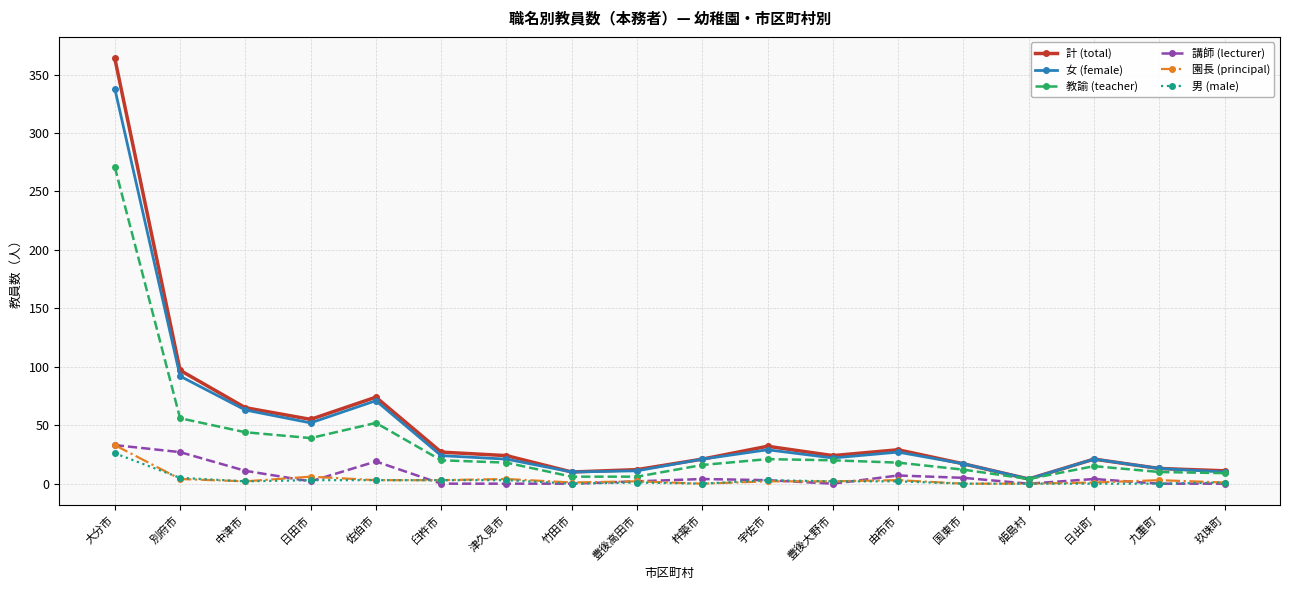

True or false: 講師 (lecturer) has a value of 19 at 佐伯市.

True